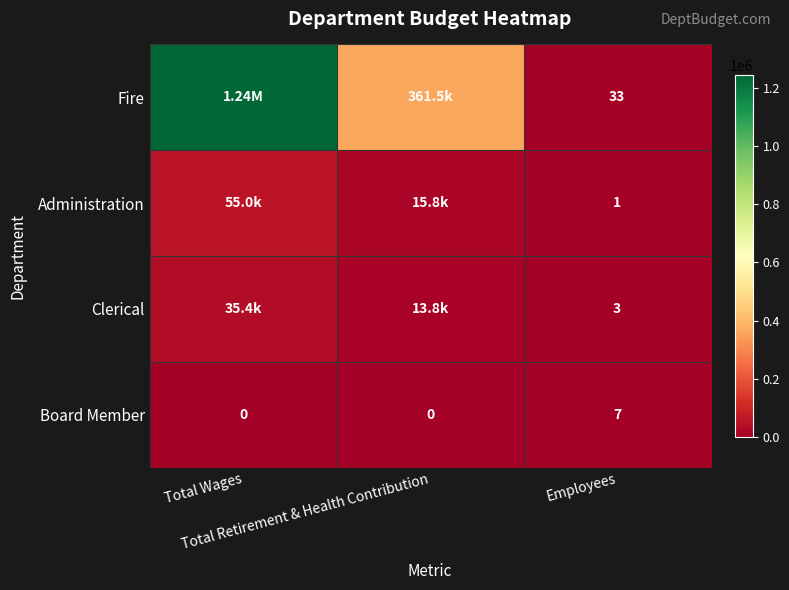

The value of Clerical at Employees is 3. True or false?

True